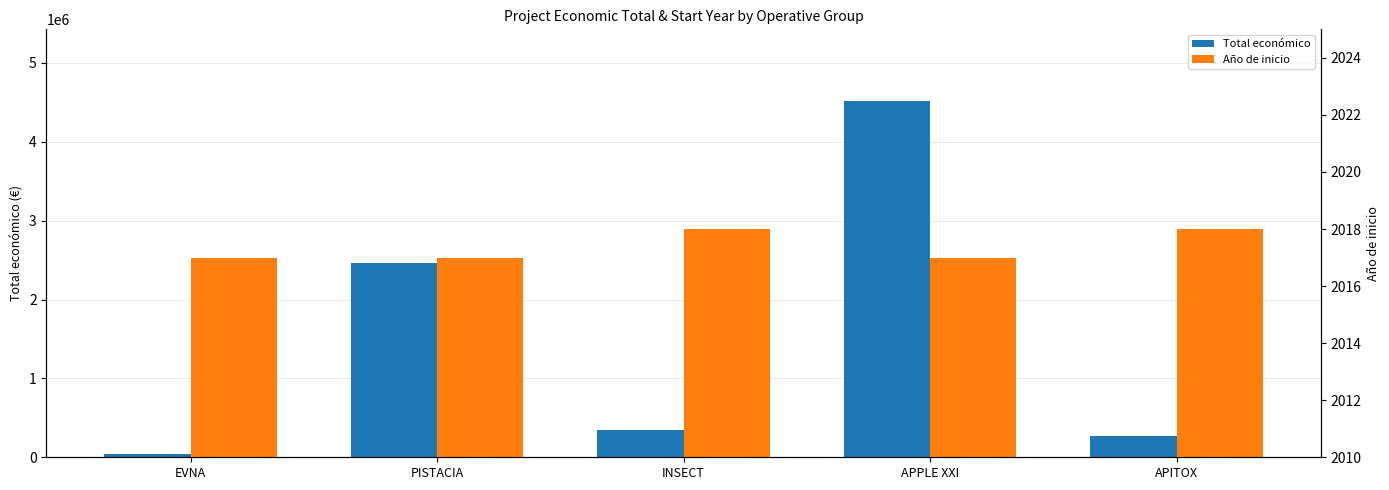

The Total económico series shows 97536 at APITOX. True or false?

False